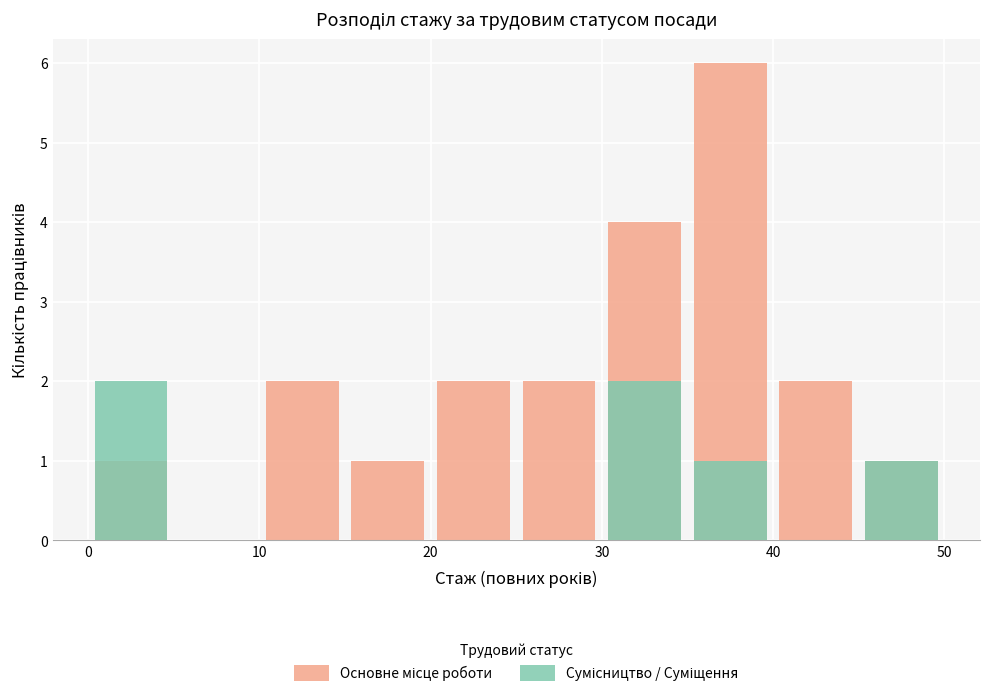

At 30, list the series in order from largest to smallest.

Основне місце роботи, Сумісництво / Суміщення